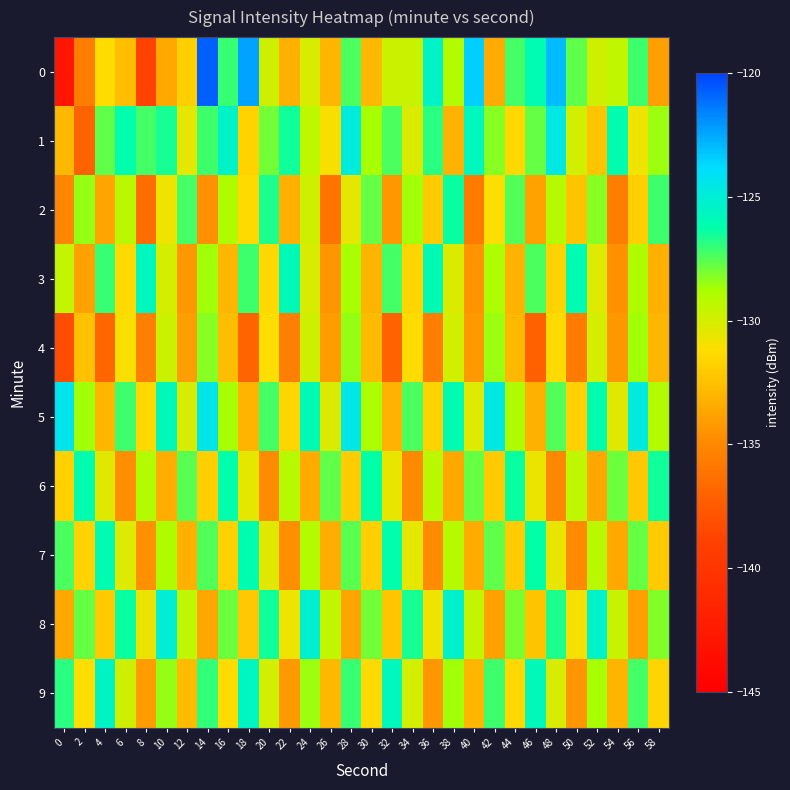

Which series has the largest total across all categories?

5